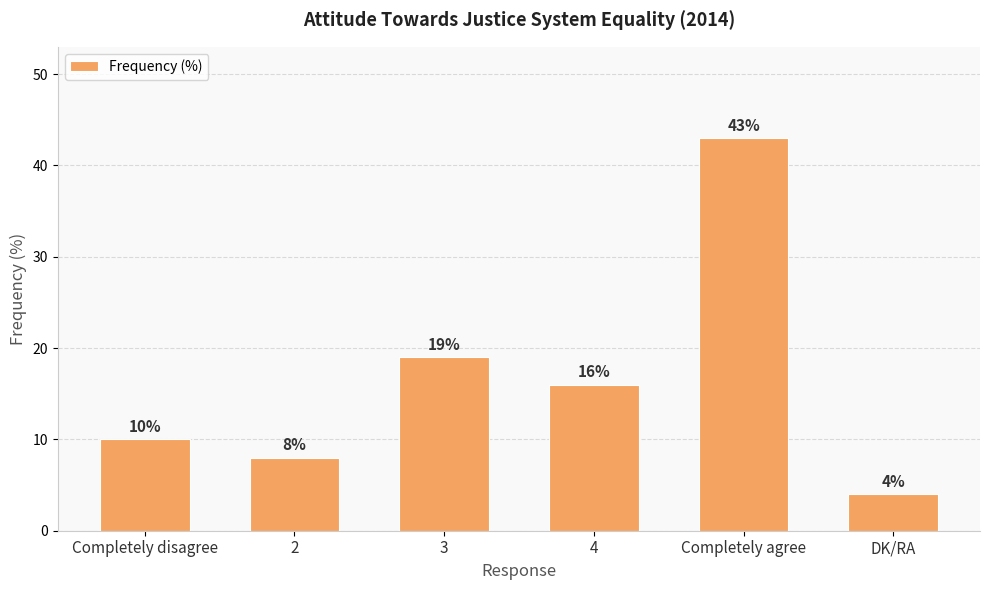

True or false: the data shows 43 at Completely agree.

True